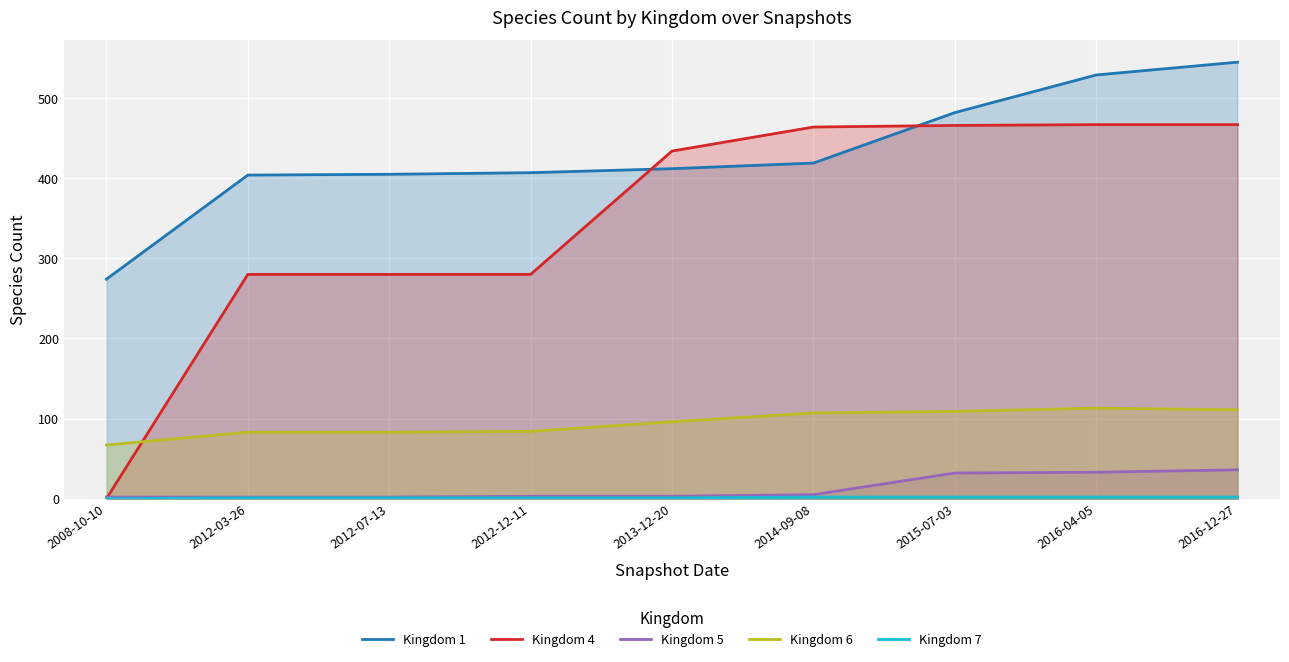

The value of Kingdom 1 at 2008-10-10 is 150. True or false?

False